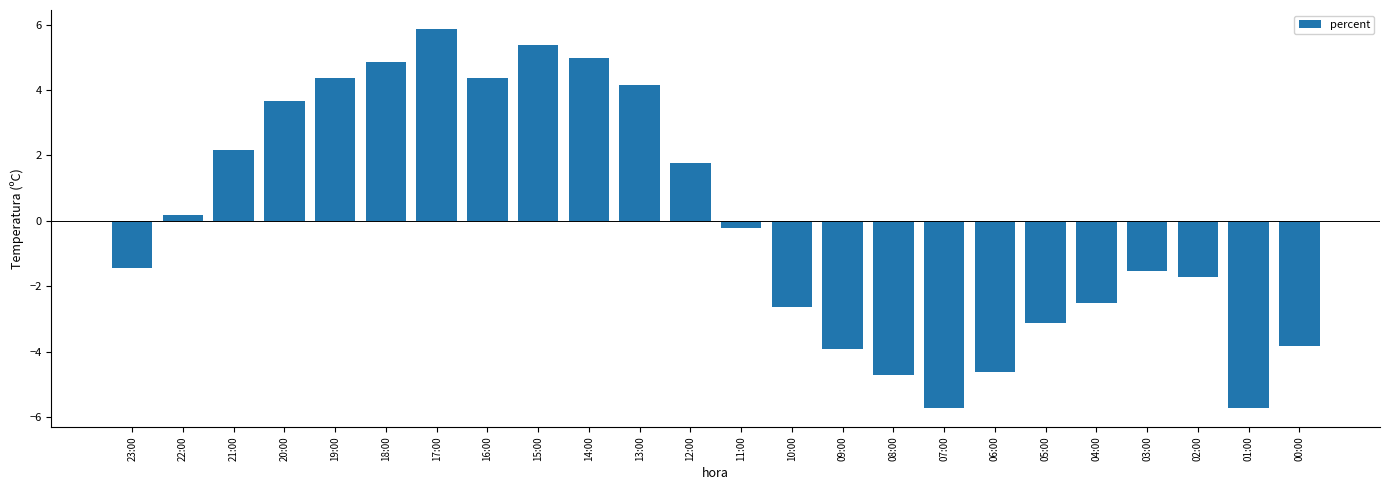

Reading left to right, transcribe all the data shown in this chart.

23:00=-1.4	22:00=0.2	21:00=2.2	20:00=3.7	19:00=4.4	18:00=4.9	17:00=5.9	16:00=4.4	15:00=5.4	14:00=5.0	13:00=4.2	12:00=1.8	11:00=-0.2	10:00=-2.6	09:00=-3.9	08:00=-4.7	07:00=-5.7	06:00=-4.6	05:00=-3.1	04:00=-2.5	03:00=-1.5	02:00=-1.7	01:00=-5.7	00:00=-3.8